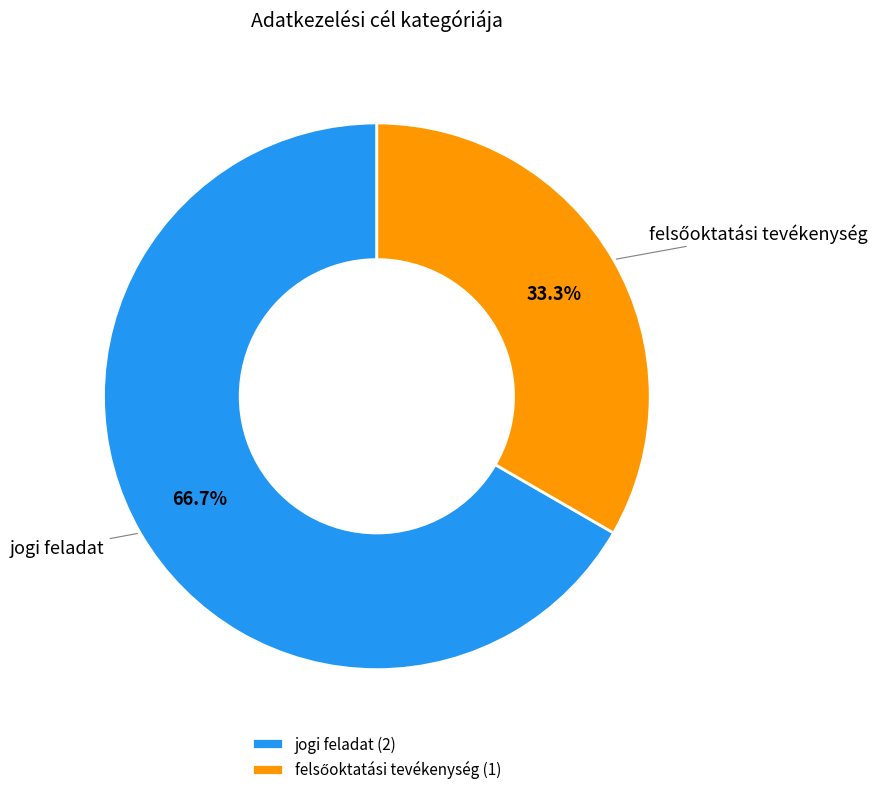

What percentage is NOT represented by jogi feladat?

33.3%